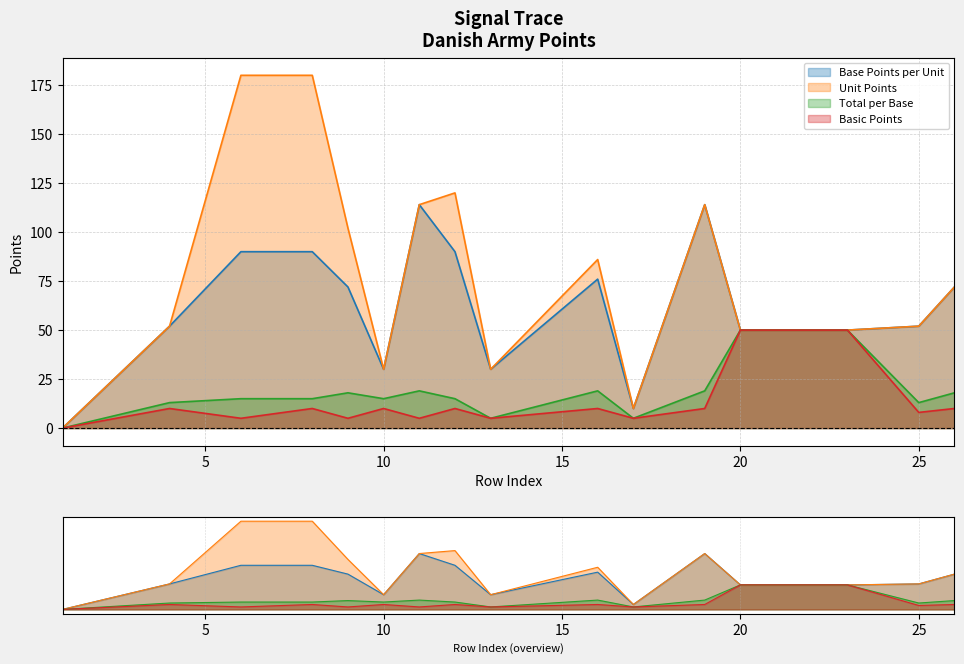

What is the highest value of the Base Points per Unit series?

114